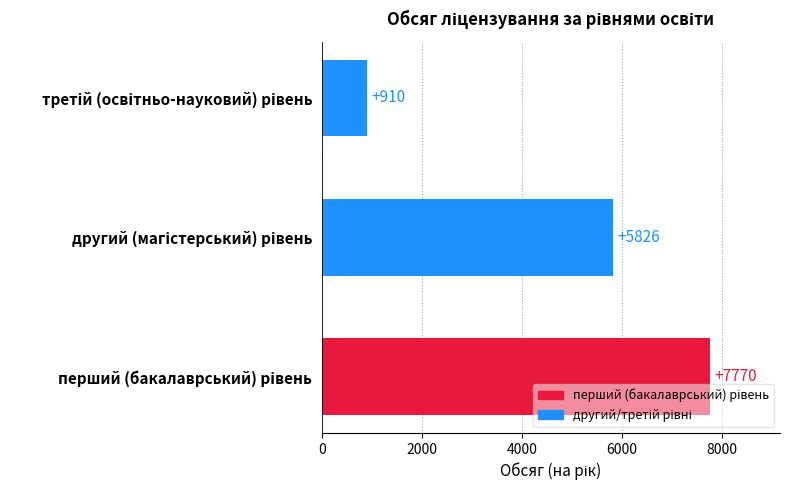

What is the difference between the maximum and minimum values?

6860